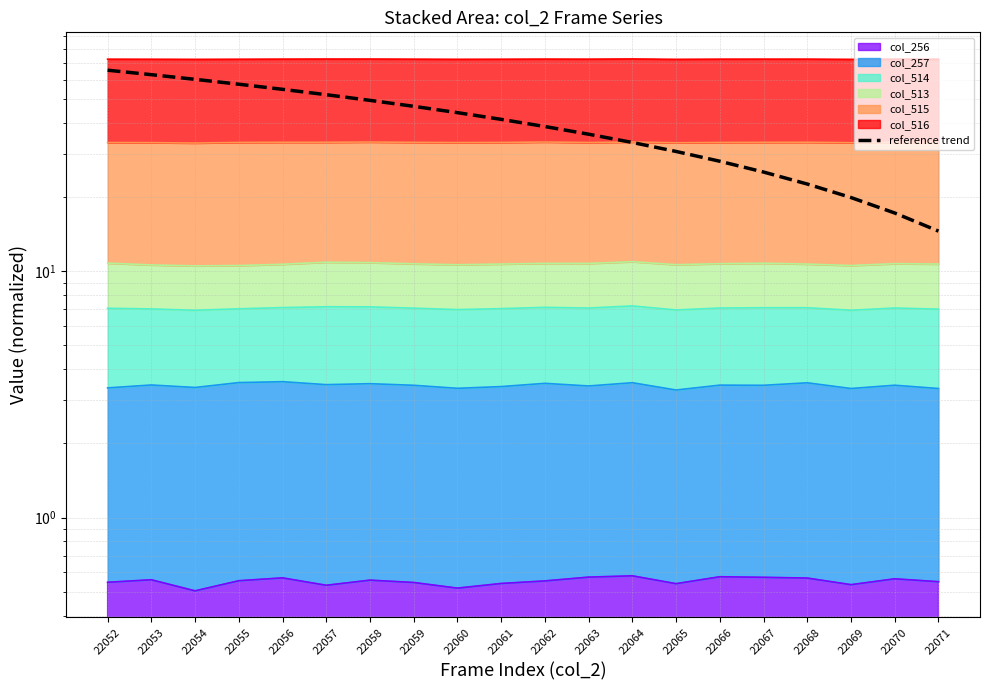

Rank the categories by value from lowest to highest.

22071, 22070, 22069, 22068, 22067, 22066, 22065, 22064, 22063, 22062, 22061, 22060, 22059, 22058, 22057, 22056, 22055, 22054, 22053, 22052